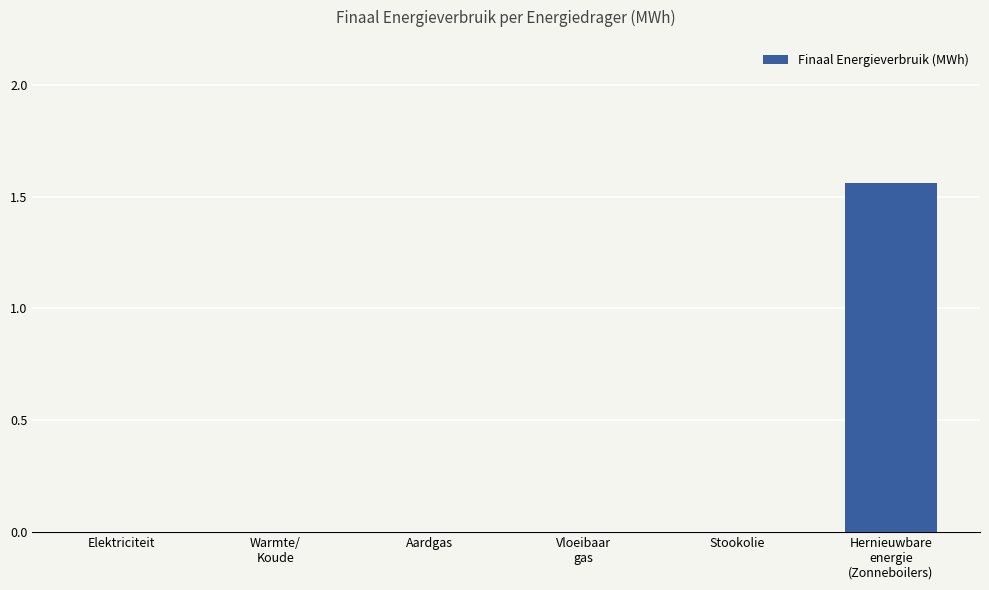

Which category has the highest value across all series?

Hernieuwbare
energie
(Zonneboilers)